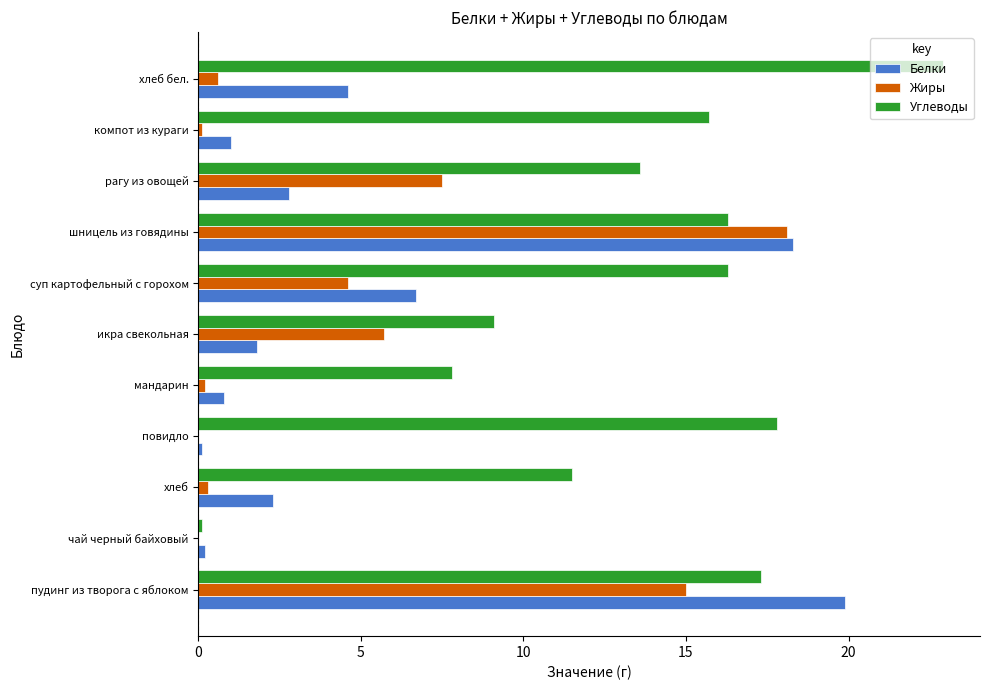

The Белки series shows 4.1 at хлеб. True or false?

False